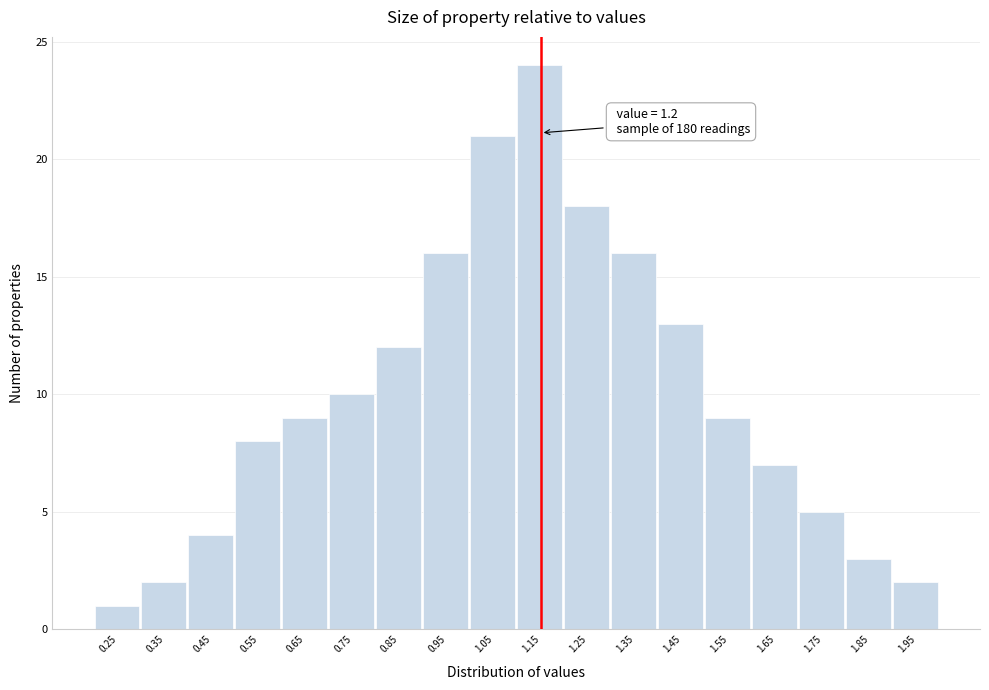

Reading left to right, what are all the values shown in this chart?

0.25=1	0.35=2	0.45=4	0.55=8	0.65=9	0.75=10	0.85=12	0.95=16	1.05=21	1.15=24	1.25=18	1.35=16	1.45=13	1.55=9	1.65=7	1.75=5	1.85=3	1.95=2